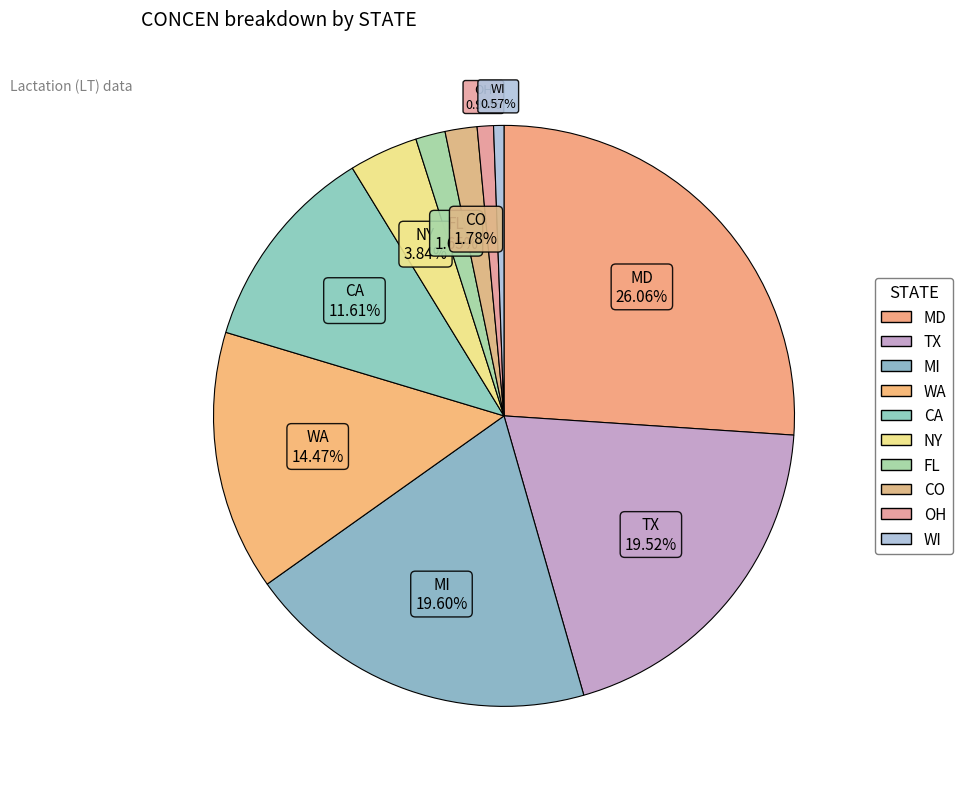

Count the number of slices in the pie.

10